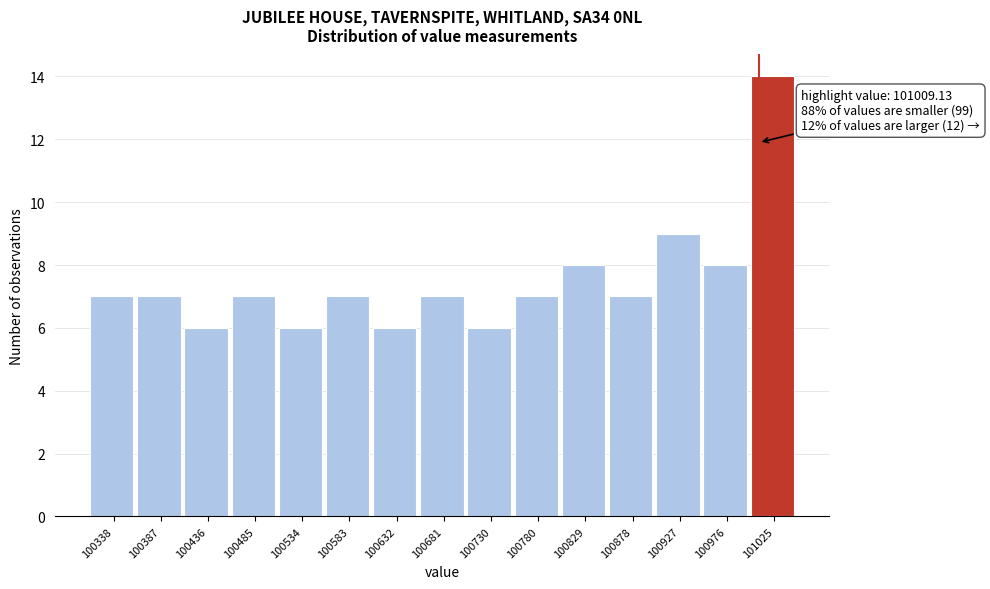

Which range on the x-axis has the tallest bar?

101000 to 101050